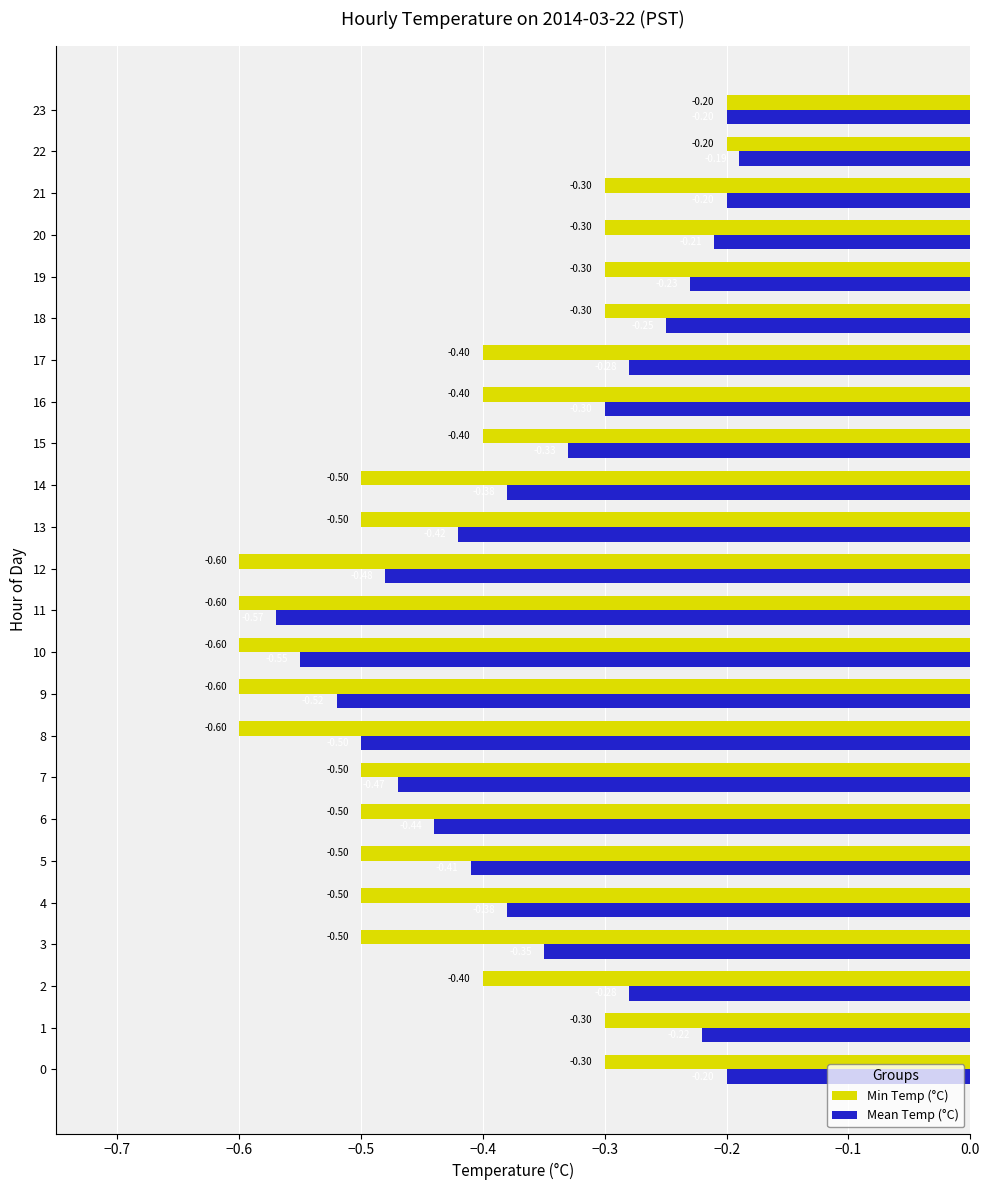

What is the sum of the Min Temp (°C) values at 17 and 10?

-1.0